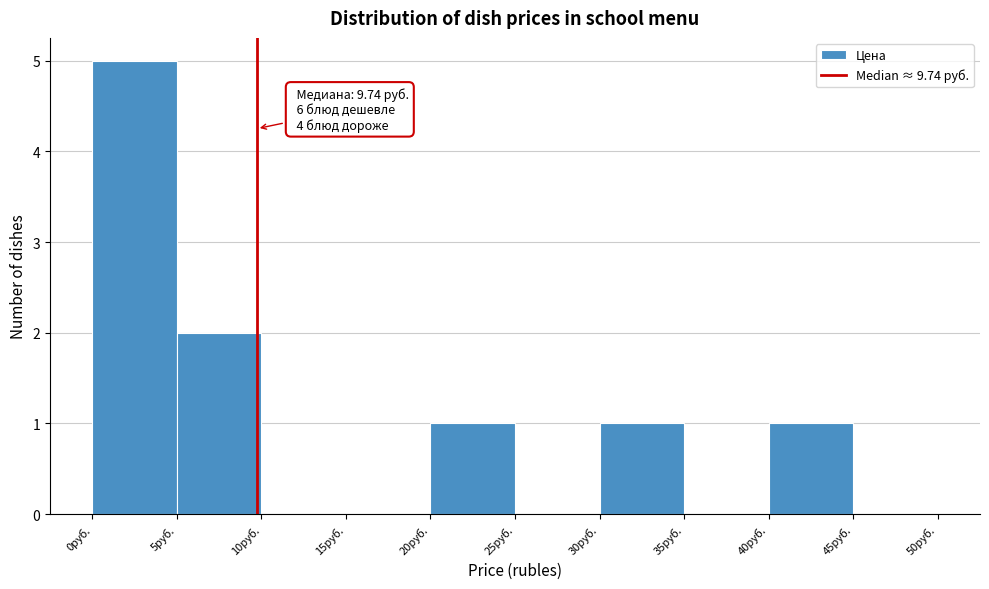

Which range on the x-axis has the tallest bar?

0 to 5